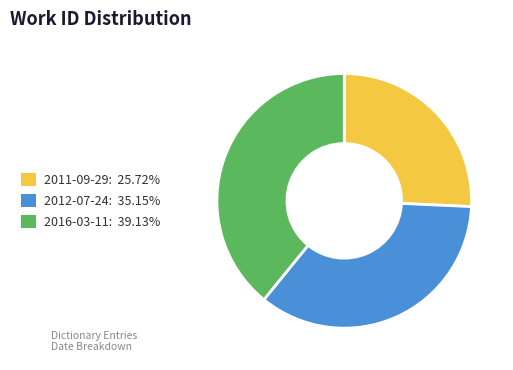

Combined, do 2016-03-11 and 2012-07-24 account for over 50%?

Yes